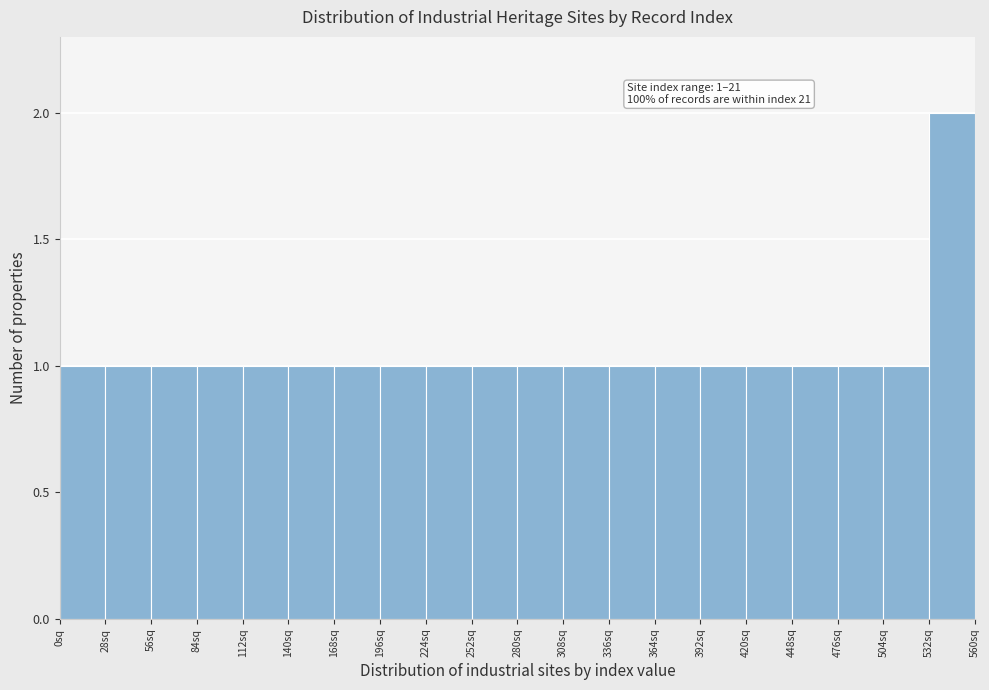

Over which range of the x-axis is the bar tallest?

532 to 560